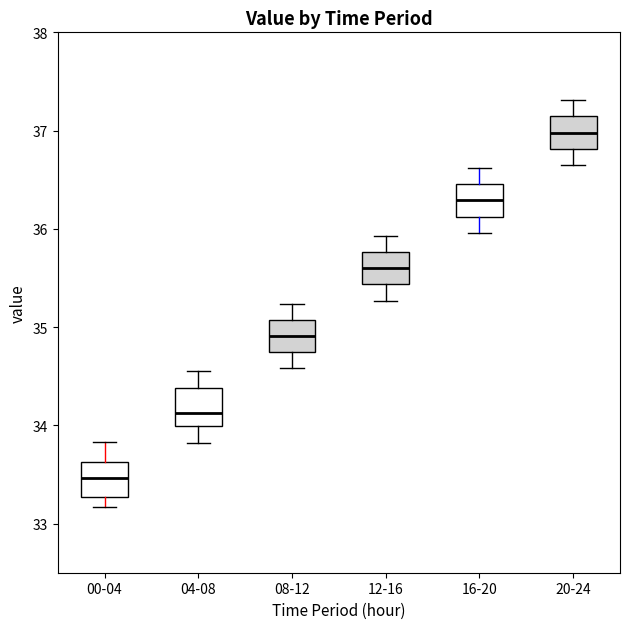

Reading left to right, transcribe this box plot: for each box, give where its median line is, the range the box spans, and where its two whiskers end, as read against the y-axis. The values are not printed on the chart, so give them approximately, as read against the axis.

00-04: median 33.5, box 33.3 to 33.6, whiskers 33.2 to 33.8
04-08: median 34.1, box 34.0 to 34.4, whiskers 33.8 to 34.6
08-12: median 34.9, box 34.7 to 35.1, whiskers 34.6 to 35.2
12-16: median 35.6, box 35.4 to 35.8, whiskers 35.3 to 35.9
16-20: median 36.3, box 36.1 to 36.5, whiskers 36.0 to 36.6
20-24: median 37.0, box 36.8 to 37.1, whiskers 36.7 to 37.3